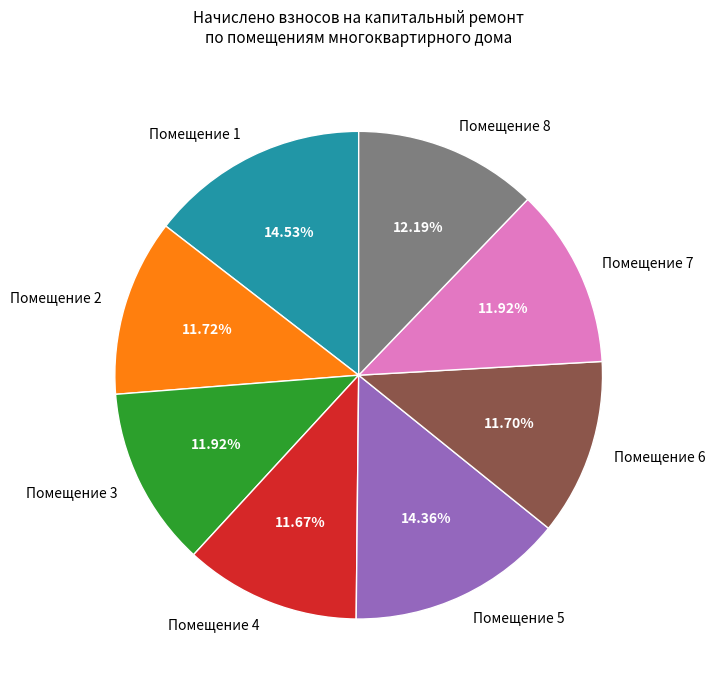

Is there any slice that represents more than half of the pie?

No